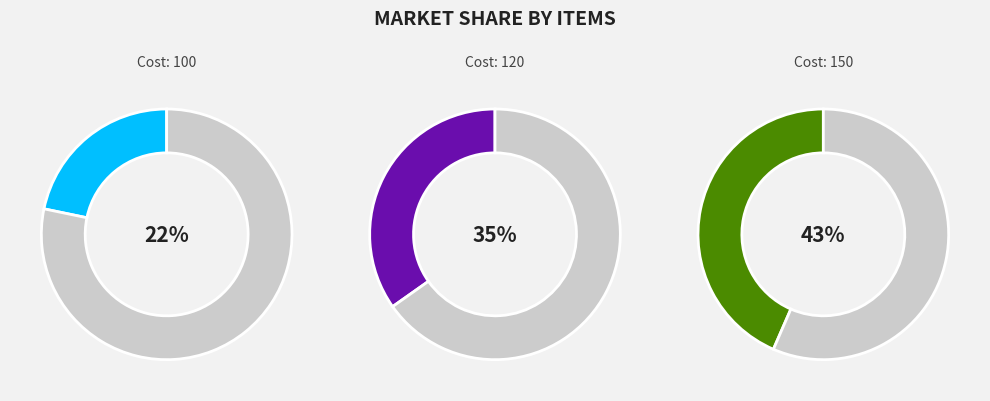

What is the smallest slice in the pie chart?

100